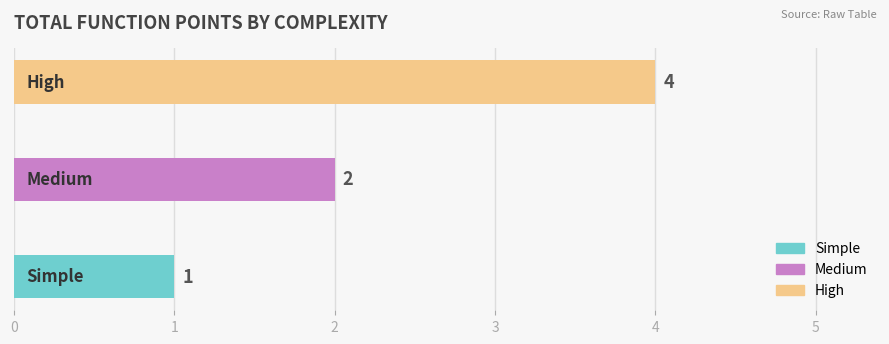

What is the maximum value shown in the chart?

4